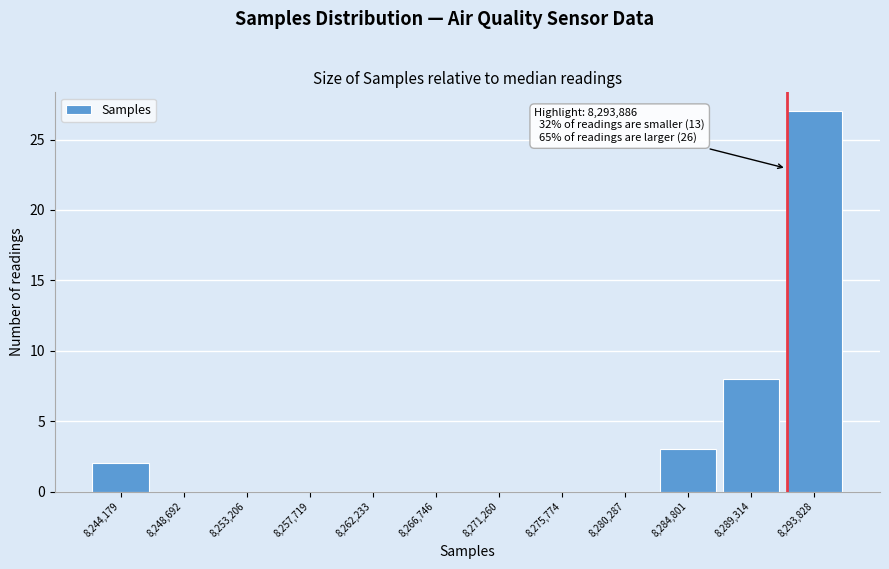

Reading left to right, transcribe all the data shown in this chart.

8,244,179=2	8,248,692=0	8,253,206=0	8,257,719=0	8,262,233=0	8,266,746=0	8,271,260=0	8,275,774=0	8,280,287=0	8,284,801=3	8,289,314=8	8,293,828=27